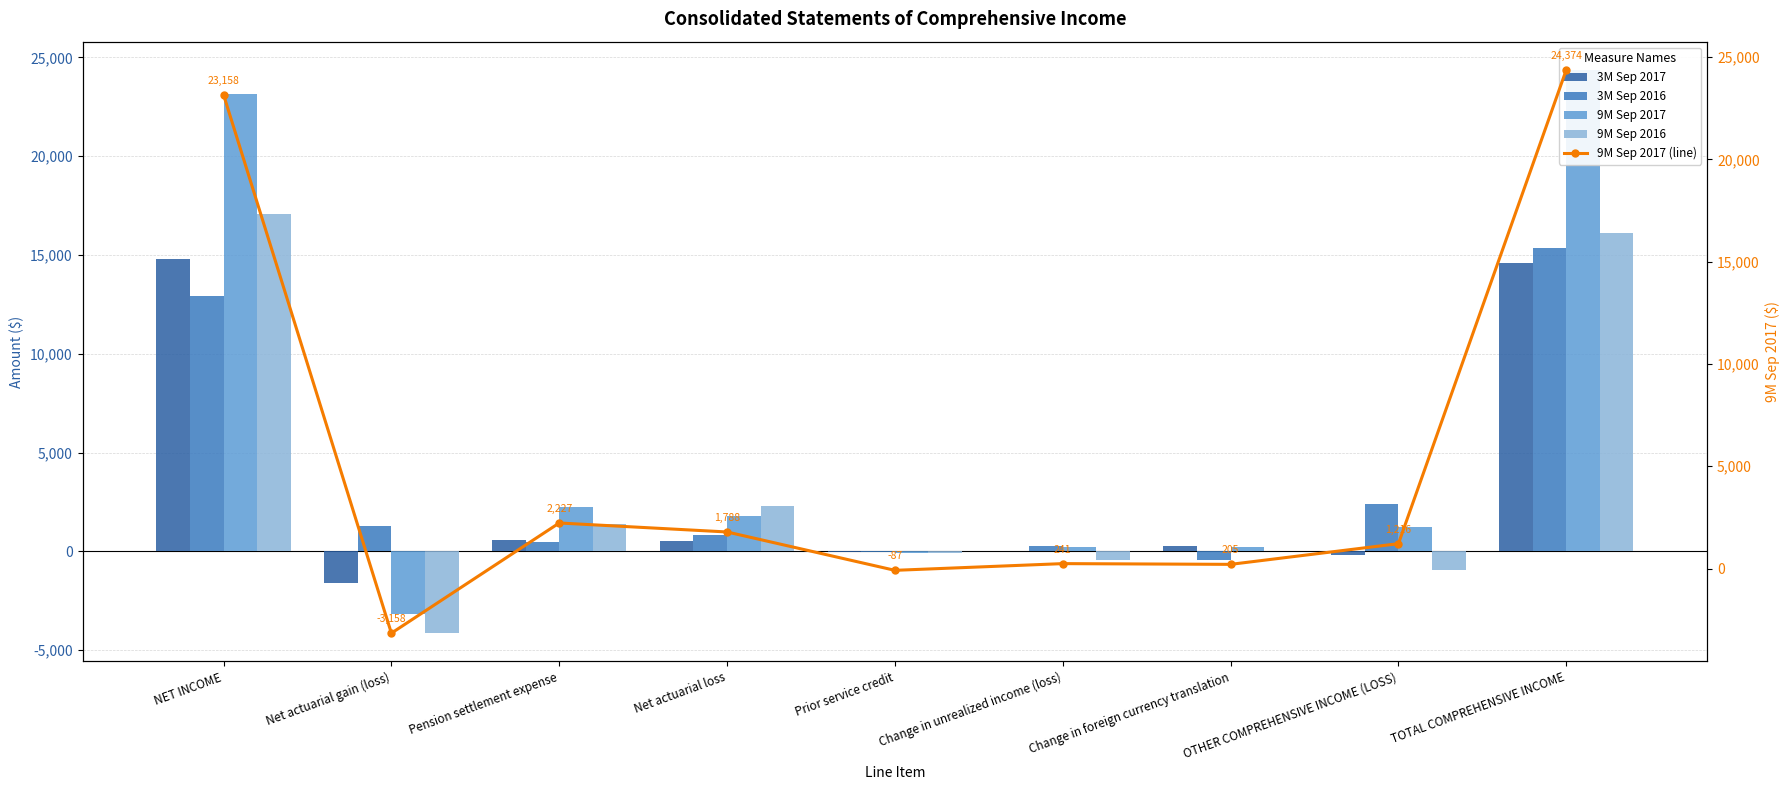

Reading left to right, what are all the values shown in this chart?

3M Sep 2017: NET INCOME=14788	Net actuarial gain (loss)=-1589	Pension settlement expense=577	Net actuarial loss=547	Prior service credit=-29	Change in unrealized income (loss)=25	Change in foreign currency translation=294	OTHER COMPREHENSIVE INCOME (LOSS)=-175	TOTAL COMPREHENSIVE INCOME=14613
3M Sep 2016: NET INCOME=12940	Net actuarial gain (loss)=1294	Pension settlement expense=490	Net actuarial loss=807	Prior service credit=-29	Change in unrealized income (loss)=262	Change in foreign currency translation=-420	OTHER COMPREHENSIVE INCOME (LOSS)=2404	TOTAL COMPREHENSIVE INCOME=15344
9M Sep 2017: NET INCOME=23158	Net actuarial gain (loss)=-3158	Pension settlement expense=2227	Net actuarial loss=1788	Prior service credit=-87	Change in unrealized income (loss)=241	Change in foreign currency translation=205	OTHER COMPREHENSIVE INCOME (LOSS)=1216	TOTAL COMPREHENSIVE INCOME=24374
9M Sep 2016: NET INCOME=17068	Net actuarial gain (loss)=-4141	Pension settlement expense=1385	Net actuarial loss=2301	Prior service credit=-87	Change in unrealized income (loss)=-430	Change in foreign currency translation=29	OTHER COMPREHENSIVE INCOME (LOSS)=-943	TOTAL COMPREHENSIVE INCOME=16125
9M Sep 2017 (line): NET INCOME=23158	Net actuarial gain (loss)=-3158	Pension settlement expense=2227	Net actuarial loss=1788	Prior service credit=-87	Change in unrealized income (loss)=241	Change in foreign currency translation=205	OTHER COMPREHENSIVE INCOME (LOSS)=1216	TOTAL COMPREHENSIVE INCOME=24374